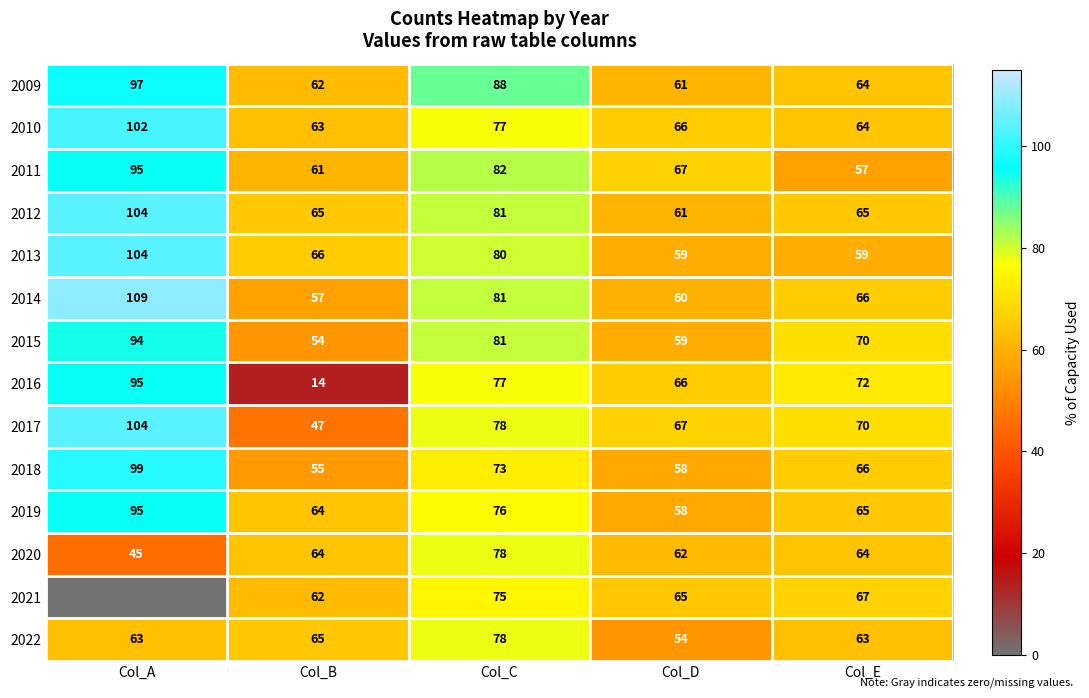

What is the average value of the 2022 series?

65